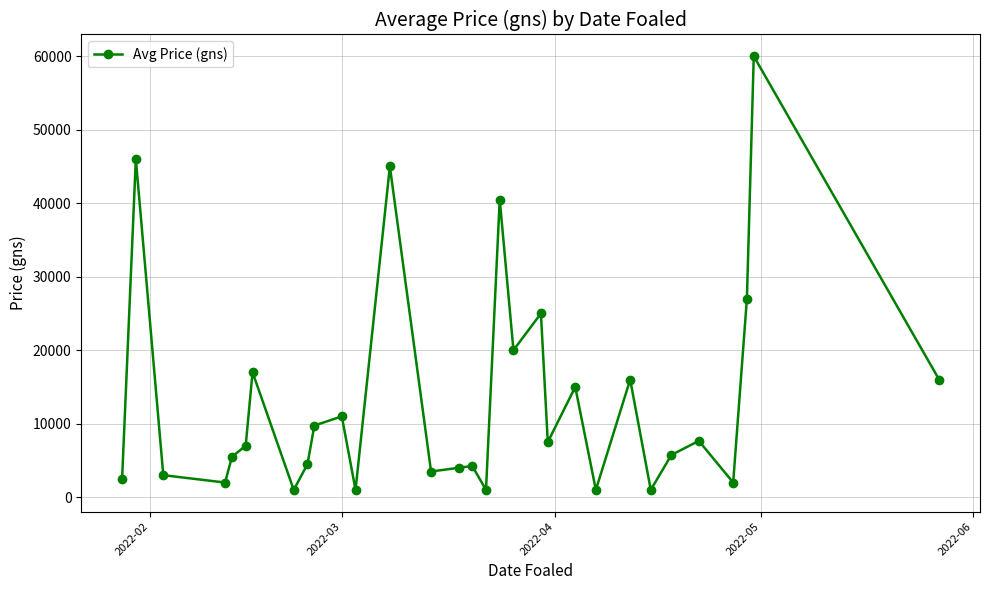

True or false: the data has more than 2 interior local peaks.

True